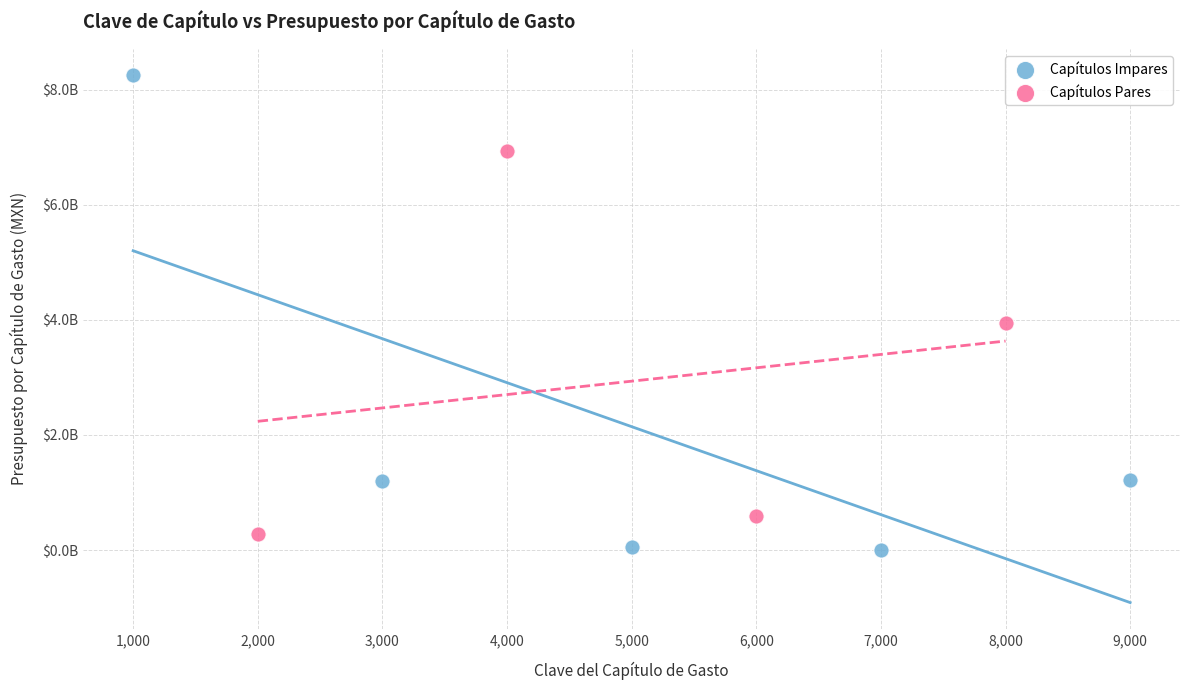

What are all the series names shown in the legend?

Capítulos Impares, Capítulos Pares